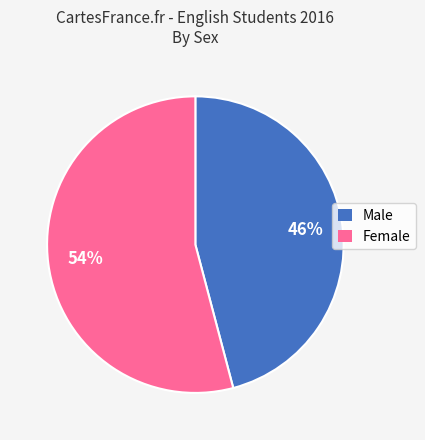

Is the sum of Female and Male greater than half?

Yes